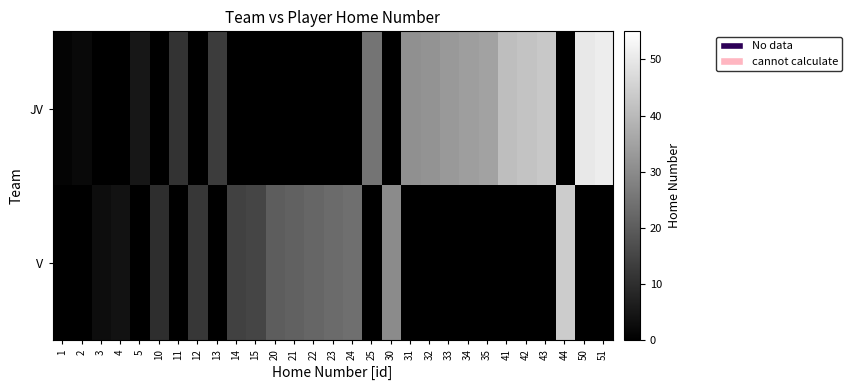

What is the maximum value shown in the chart?

51.0